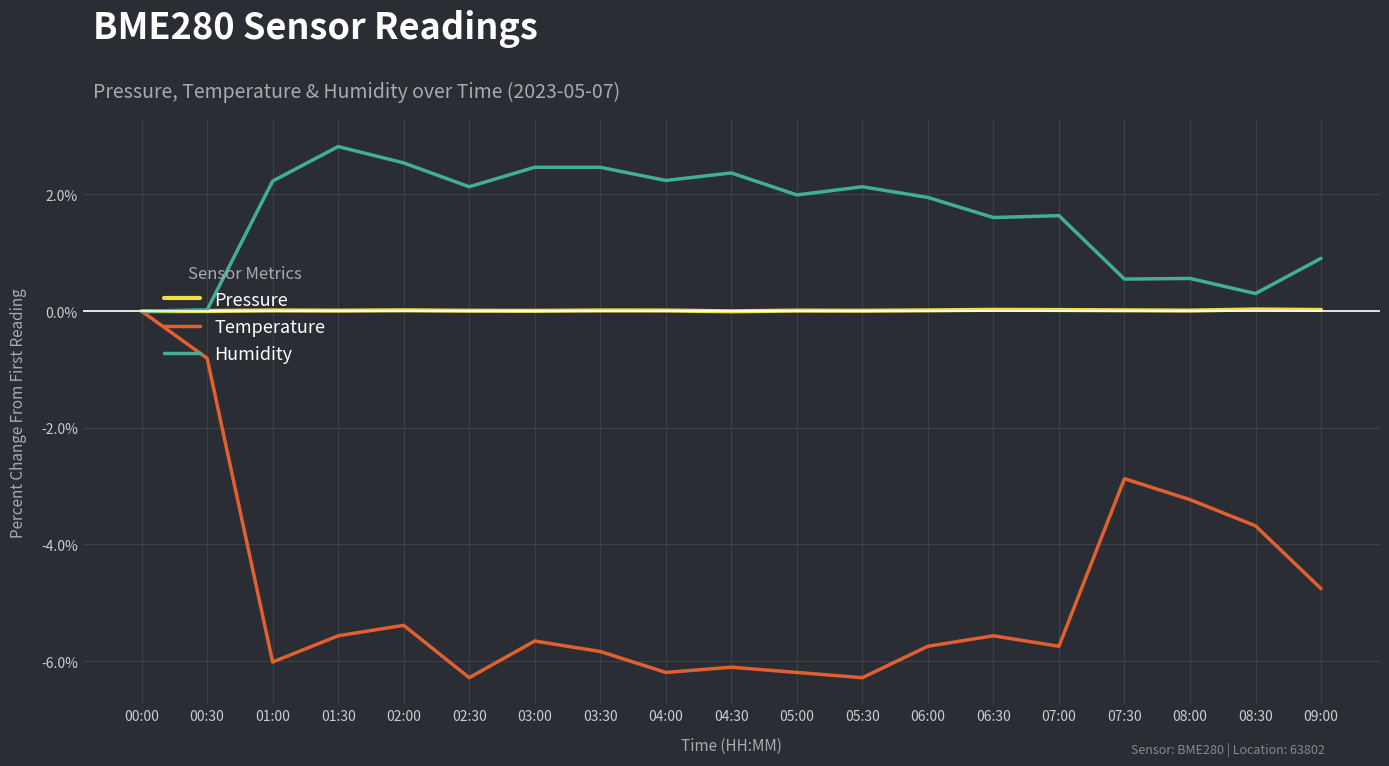

Which category has the highest value across all series?

01:30